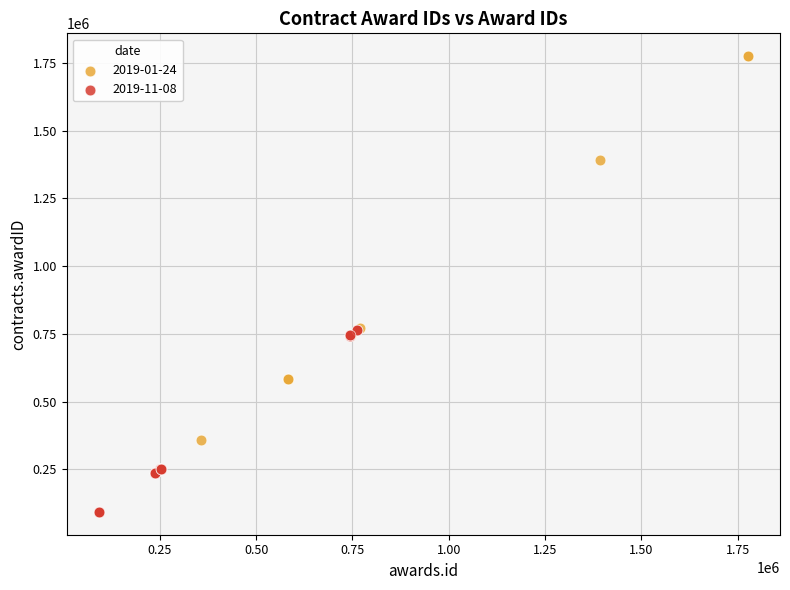

Which series reaches the maximum Y coordinate?

2019-01-24